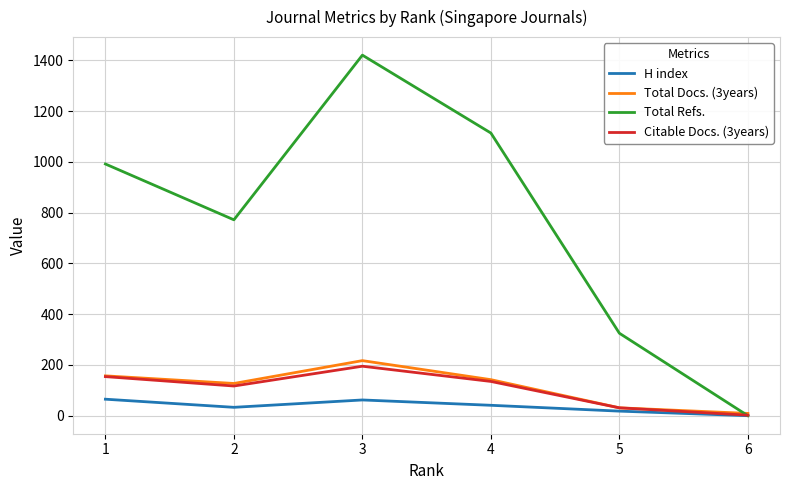

Which series has the widest spread of values?

Total Refs.